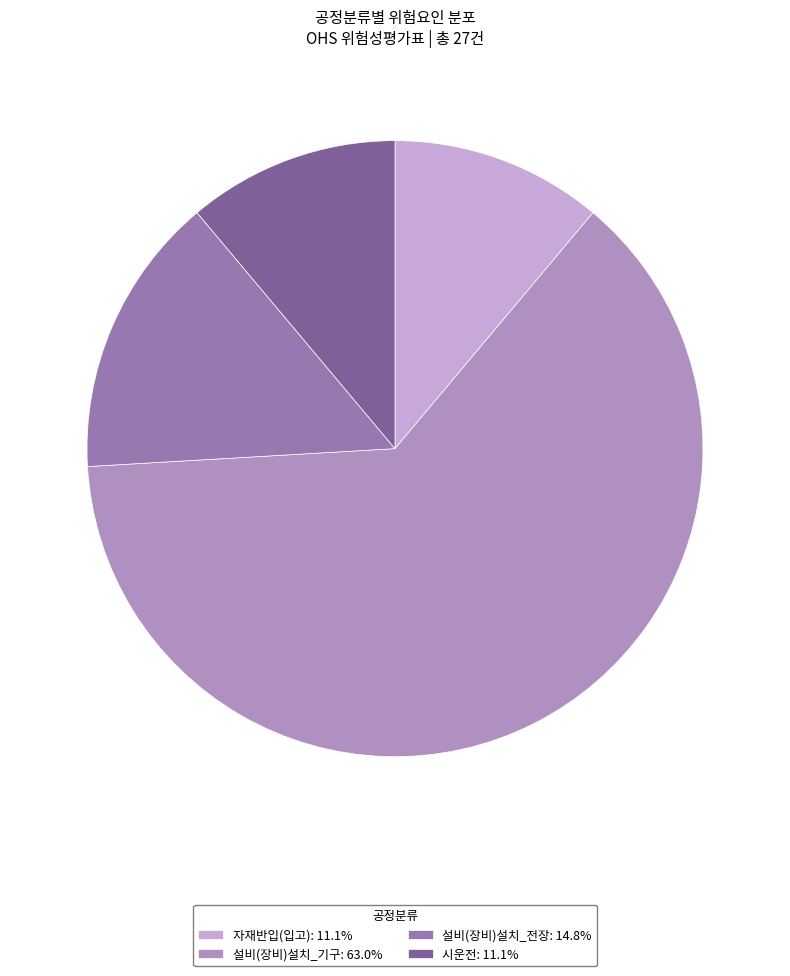

What percentage do 시운전 and 설비(장비)설치_전장 together represent?

25.9%